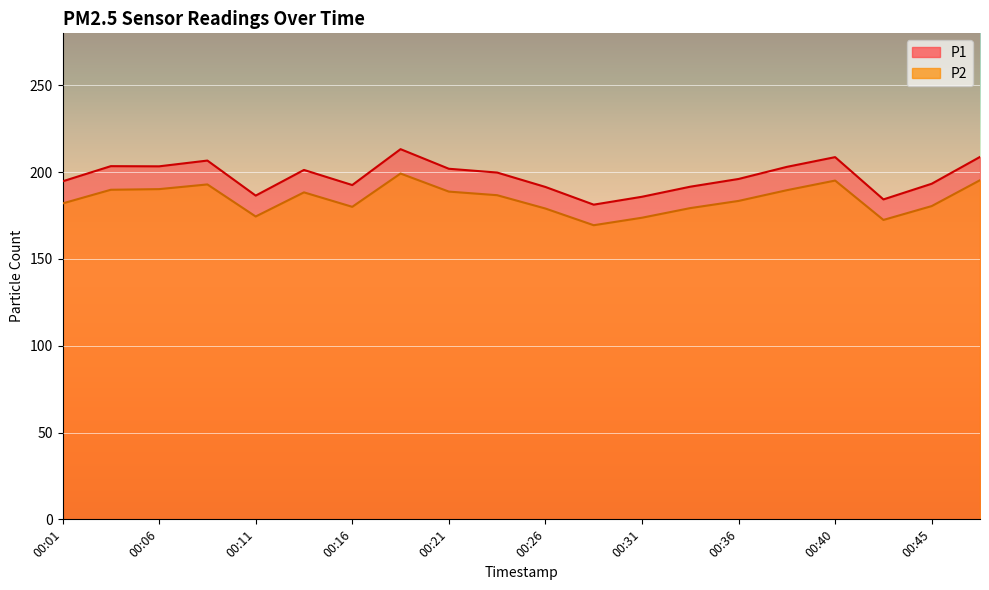

The value of P1 at 00:01 is 320.9. True or false?

False